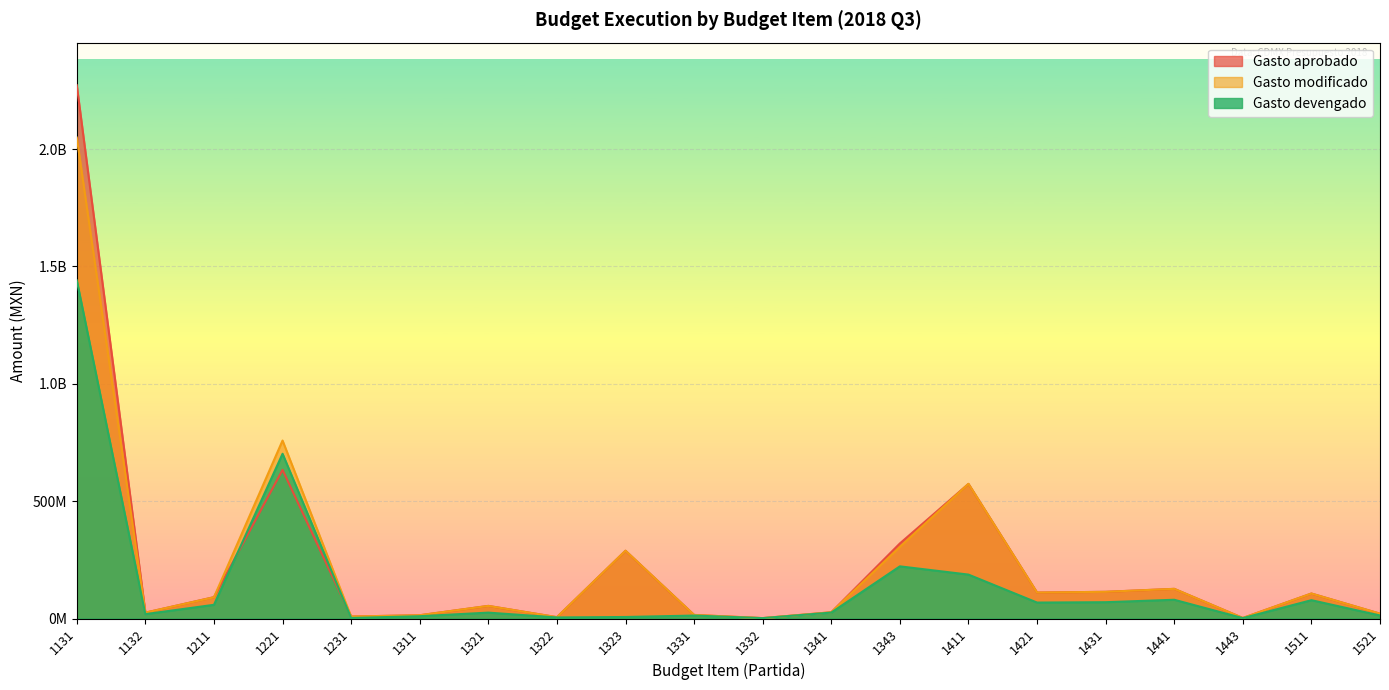

Which series has the largest total across all categories?

Gasto aprobado